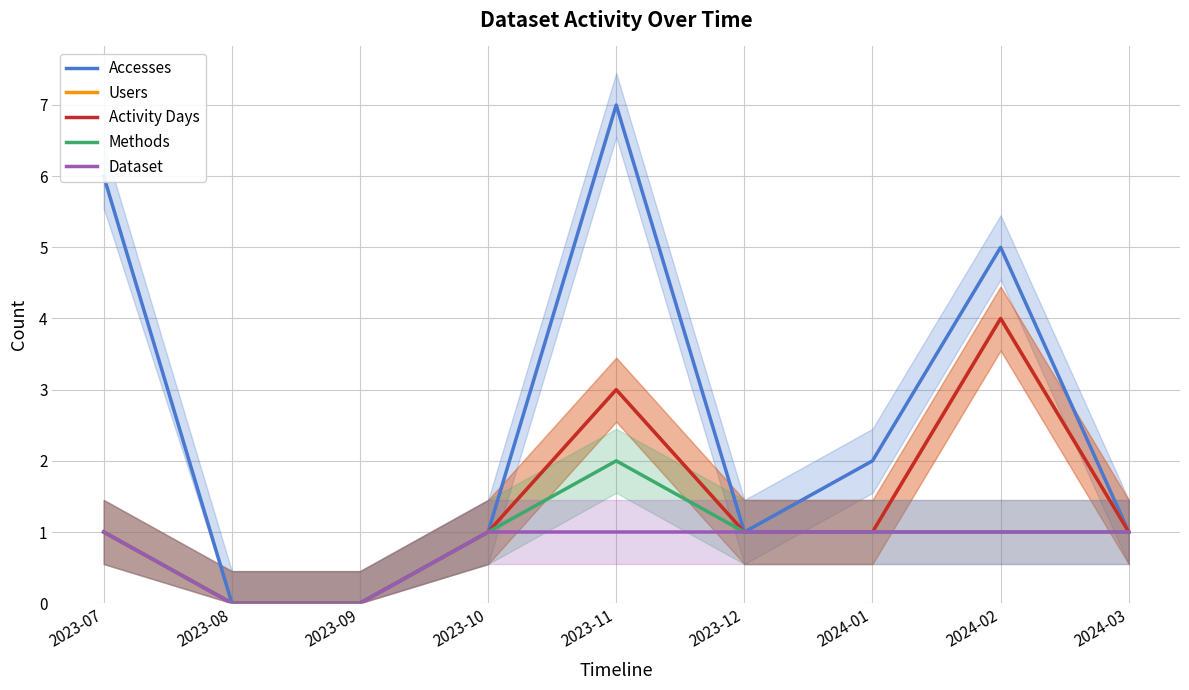

Which category has the lowest value across all series?

2023-08